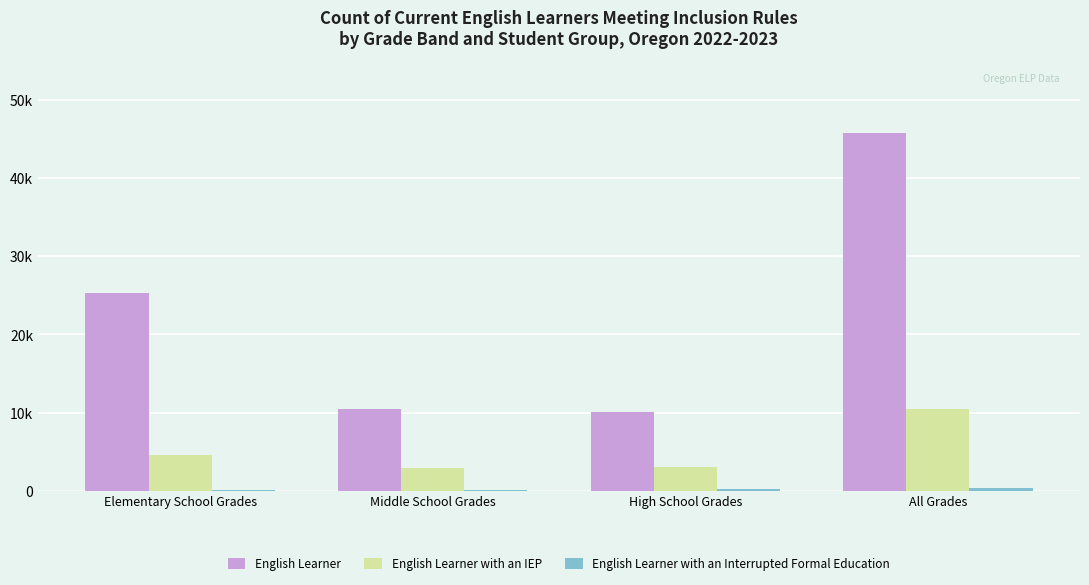

Reading left to right, transcribe all the data shown in this chart.

English Learner: 25235	10448	10025	45708
English Learner with an IEP: 4522	2930	3017	10469
English Learner with an Interrupted Formal Education: 32	107	267	406